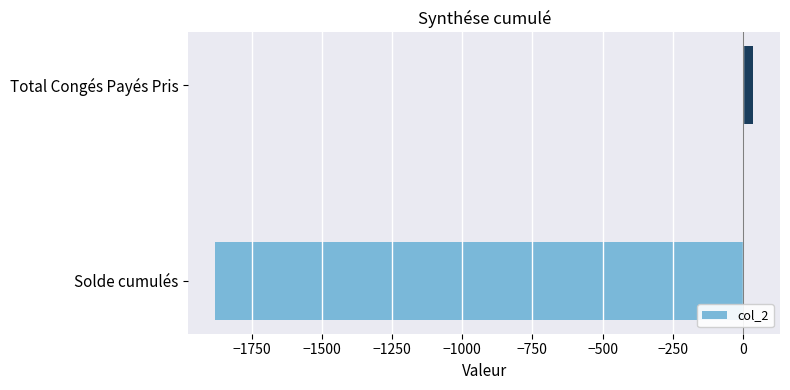

At which category does the chart reach its minimum across all series?

Solde cumulés